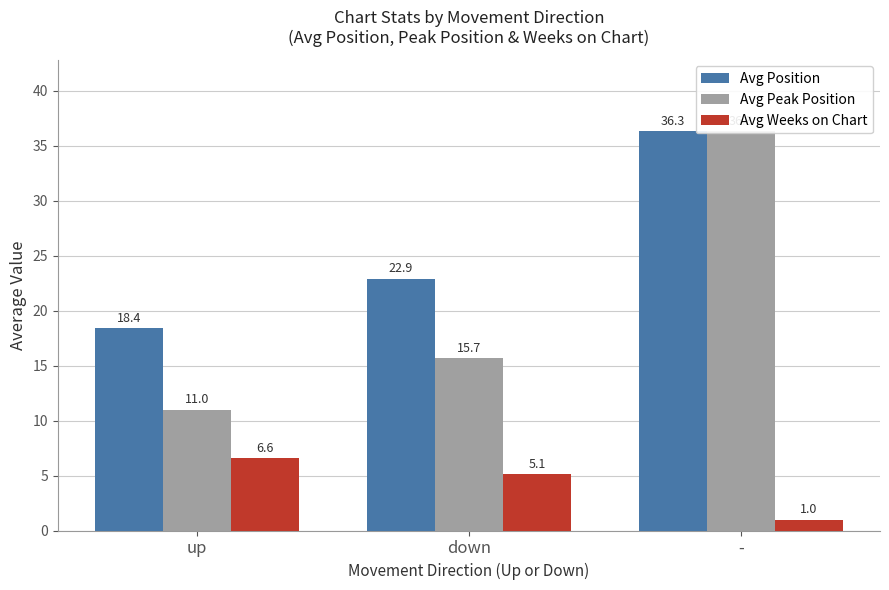

What is the minimum value for Avg Weeks on Chart?

1.0